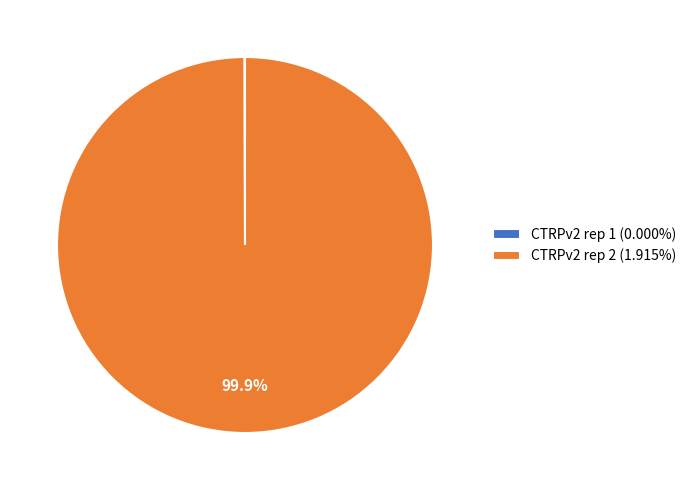

What percentage is the CTRPv2 rep 2 slice, to the nearest percent?

100%